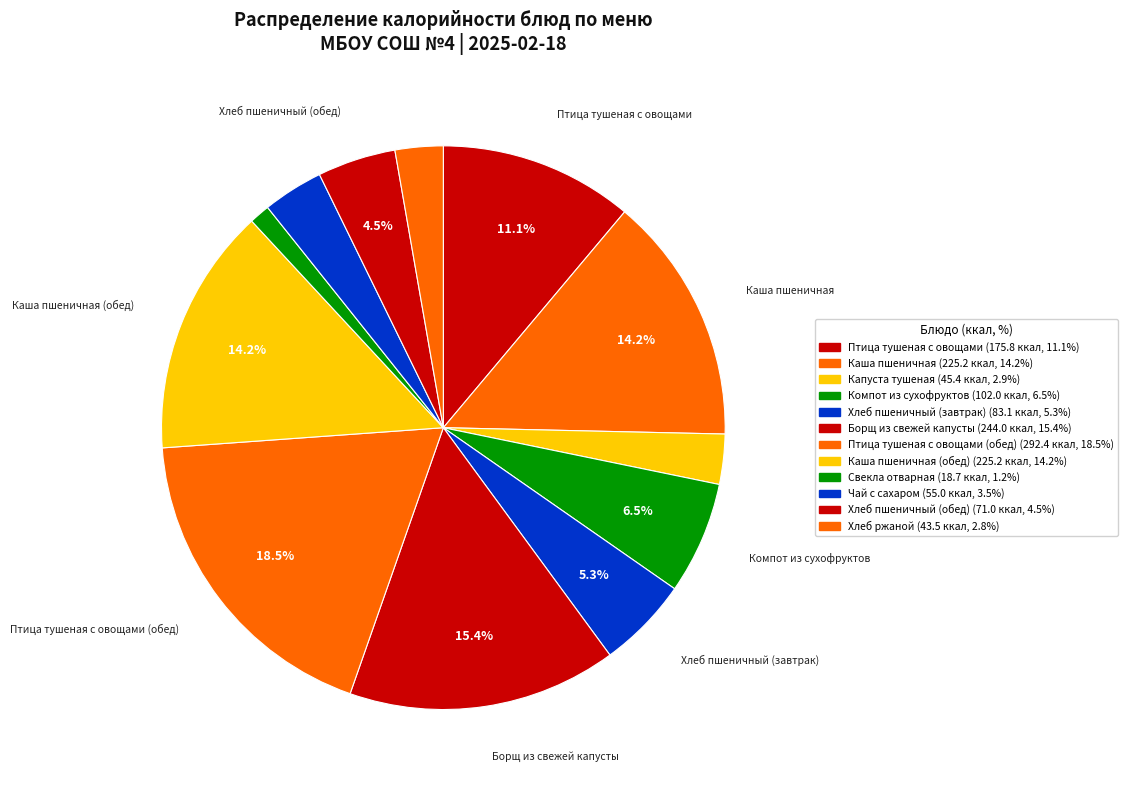

Count the number of slices in the pie.

12